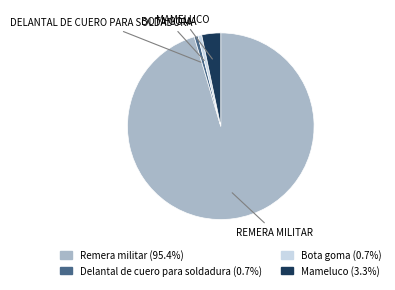

How many segments does this pie chart have?

4